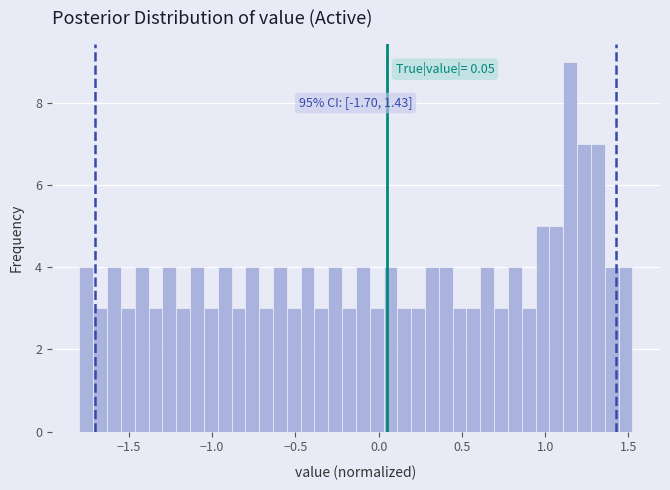

Around what value on the x-axis is the tallest bar? Give the approximate position of its centre, as read against the axis.

1.15